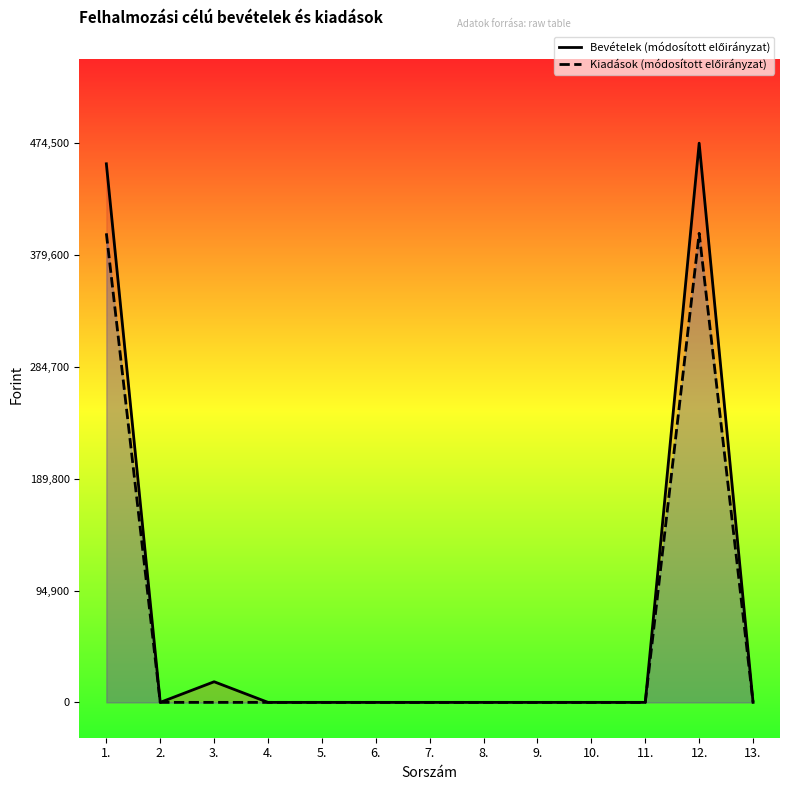

Does the chart display data point markers on the line(s)?

No